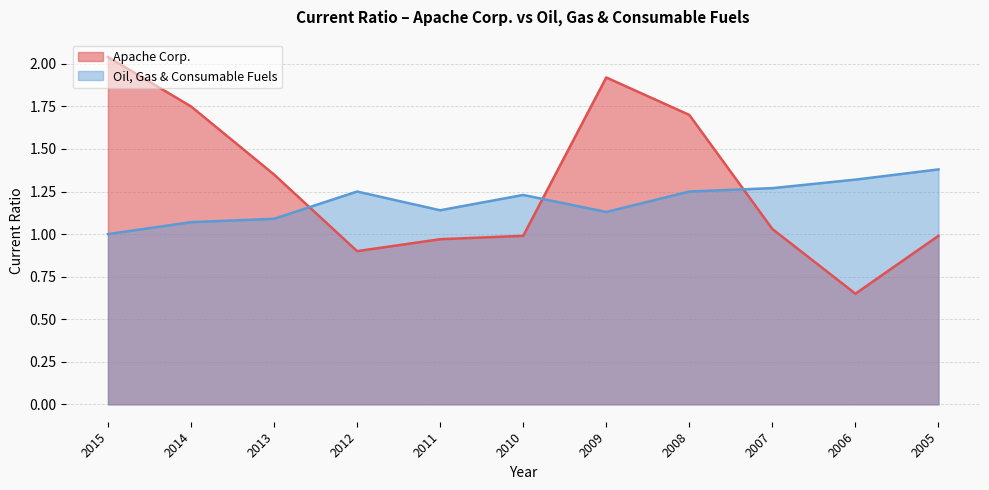

The Oil, Gas & Consumable Fuels series shows 2.3 at 2007. True or false?

False